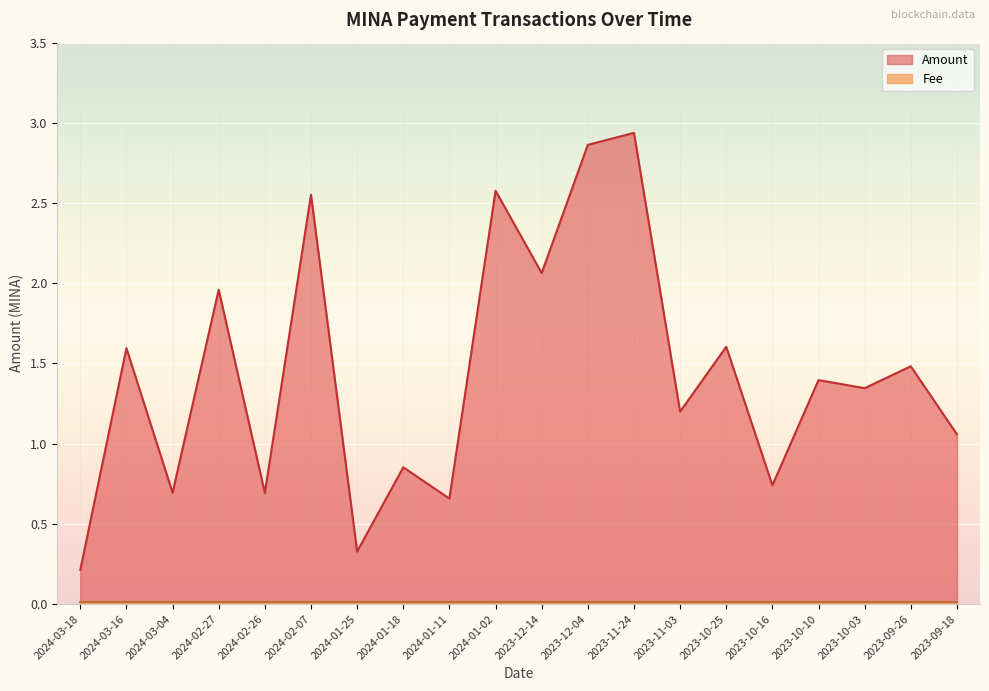

How many interior local peaks (higher than both neighbors) does the data have?

9